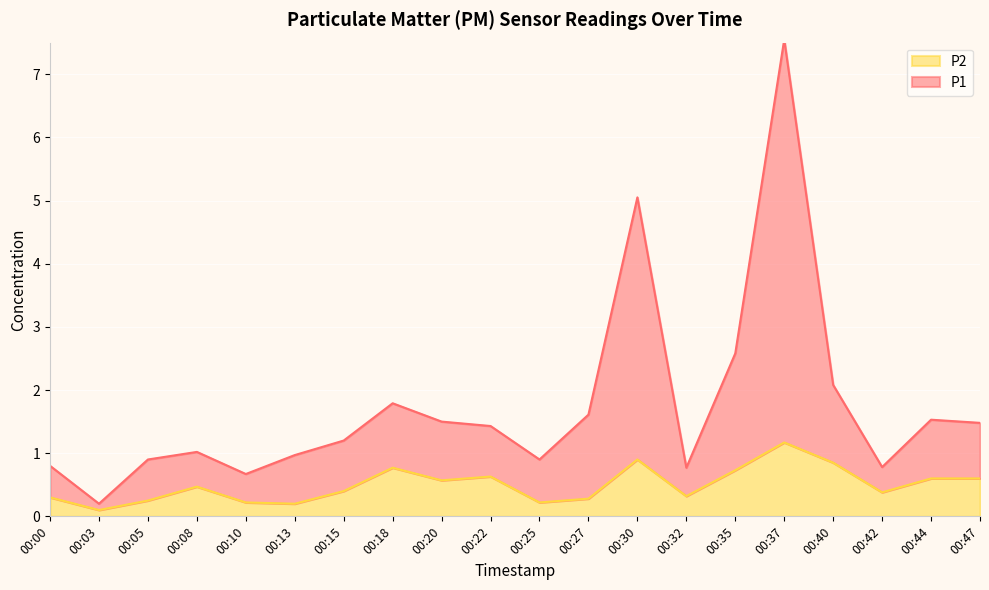

Reading right to left, list all the values displayed in this chart.

P1: 1.5	1.5	0.8	2.1	7.5	2.6	0.8	5.1	1.6	0.9	1.4	1.5	1.8	1.2	1.0	0.7	1.0	0.9	0.2	0.8
P2: 0.6	0.6	0.4	0.8	1.2	0.7	0.3	0.9	0.3	0.2	0.6	0.6	0.8	0.4	0.2	0.2	0.5	0.2	0.1	0.3